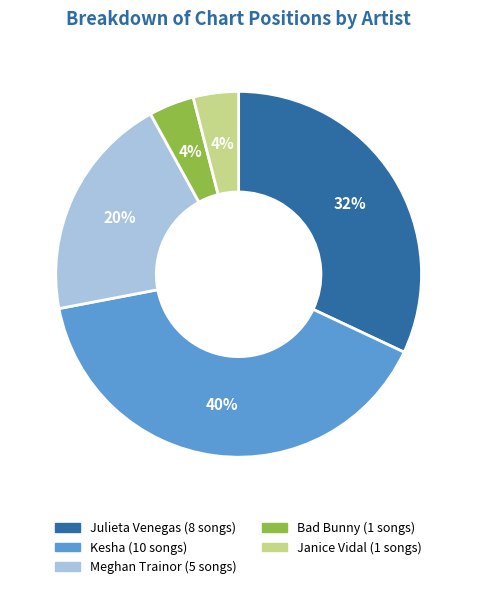

Which has a higher value, Meghan Trainor or Julieta Venegas?

Julieta Venegas